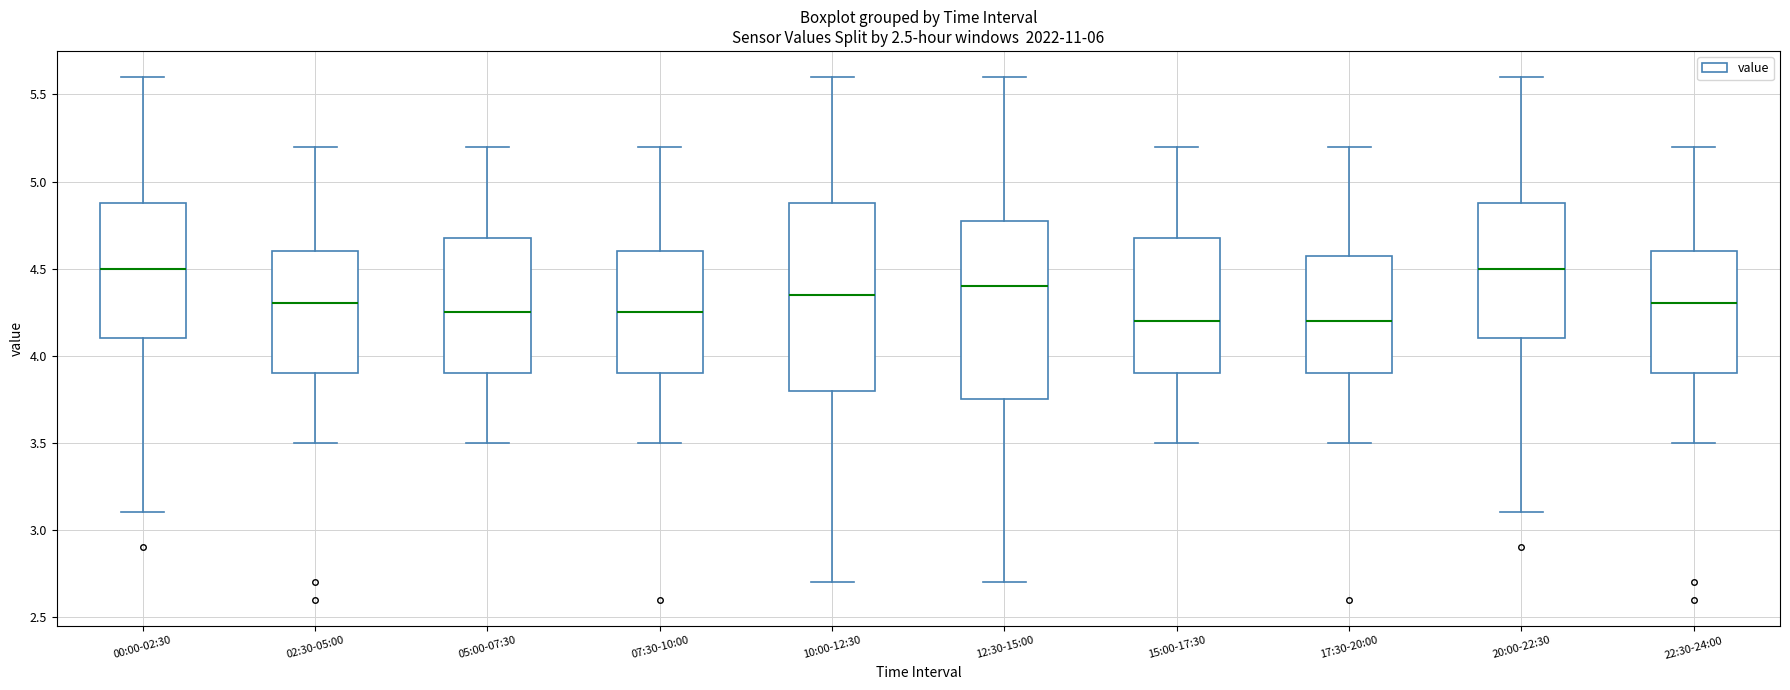

Reading left to right, read every box against the y-axis: the position of its median line, the range the box covers, and the ends of its whiskers. The values are not printed on the chart, so give them approximately, as read against the axis.

00:00-02:30: median 4.50, box 4.10 to 4.90, whiskers 3.10 to 5.60
02:30-05:00: median 4.30, box 3.90 to 4.60, whiskers 3.50 to 5.20
05:00-07:30: median 4.25, box 3.90 to 4.70, whiskers 3.50 to 5.20
07:30-10:00: median 4.25, box 3.90 to 4.60, whiskers 3.50 to 5.20
10:00-12:30: median 4.35, box 3.80 to 4.90, whiskers 2.70 to 5.60
12:30-15:00: median 4.40, box 3.75 to 4.80, whiskers 2.70 to 5.60
15:00-17:30: median 4.20, box 3.90 to 4.70, whiskers 3.50 to 5.20
17:30-20:00: median 4.20, box 3.90 to 4.60, whiskers 3.50 to 5.20
20:00-22:30: median 4.50, box 4.10 to 4.90, whiskers 3.10 to 5.60
22:30-24:00: median 4.30, box 3.90 to 4.60, whiskers 3.50 to 5.20